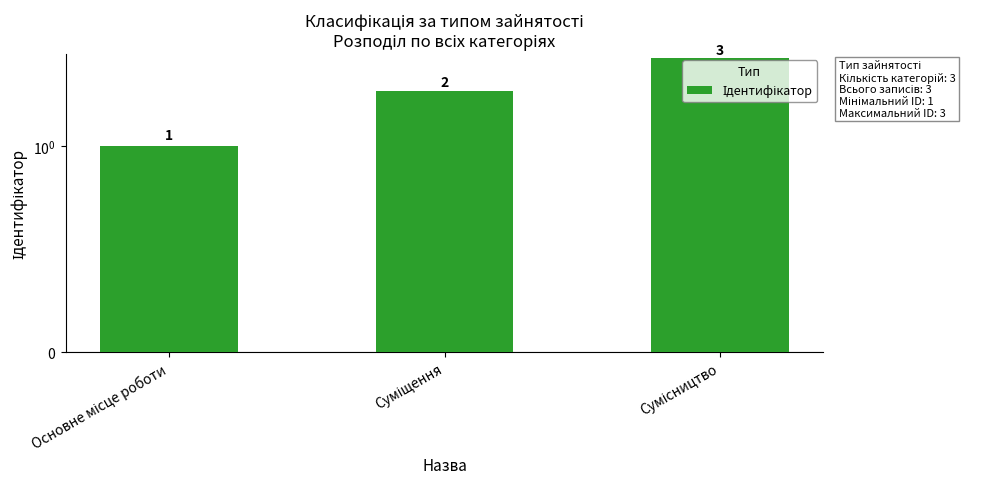

What is the label of the 3rd bar from the left?

Сумісництво